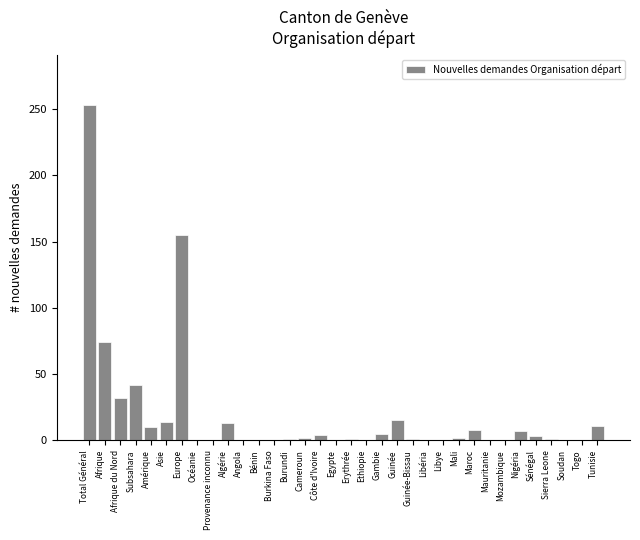

What is the sum of all values?

654